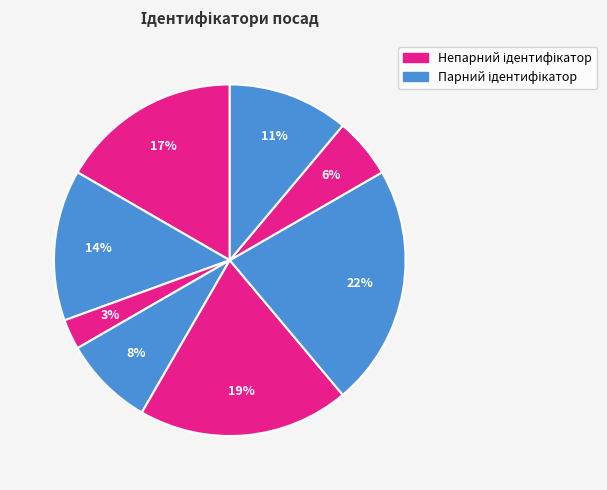

How many segments does this pie chart have?

8